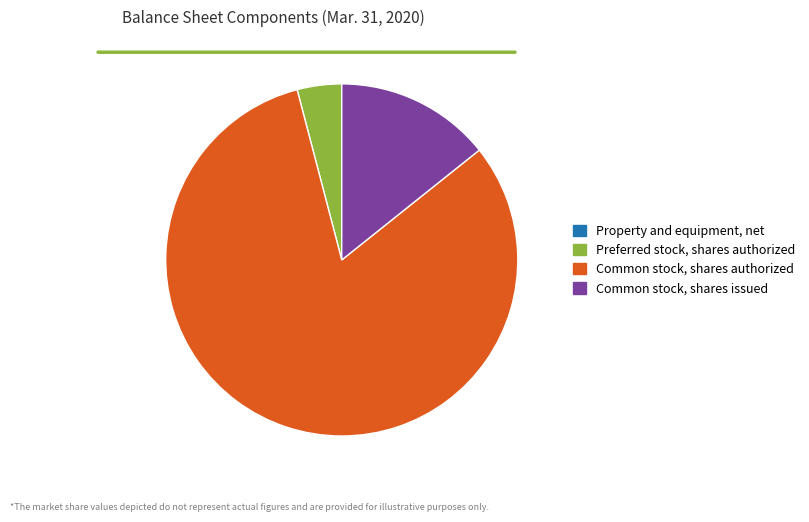

What is the largest slice in the pie chart?

Common stock, shares authorized